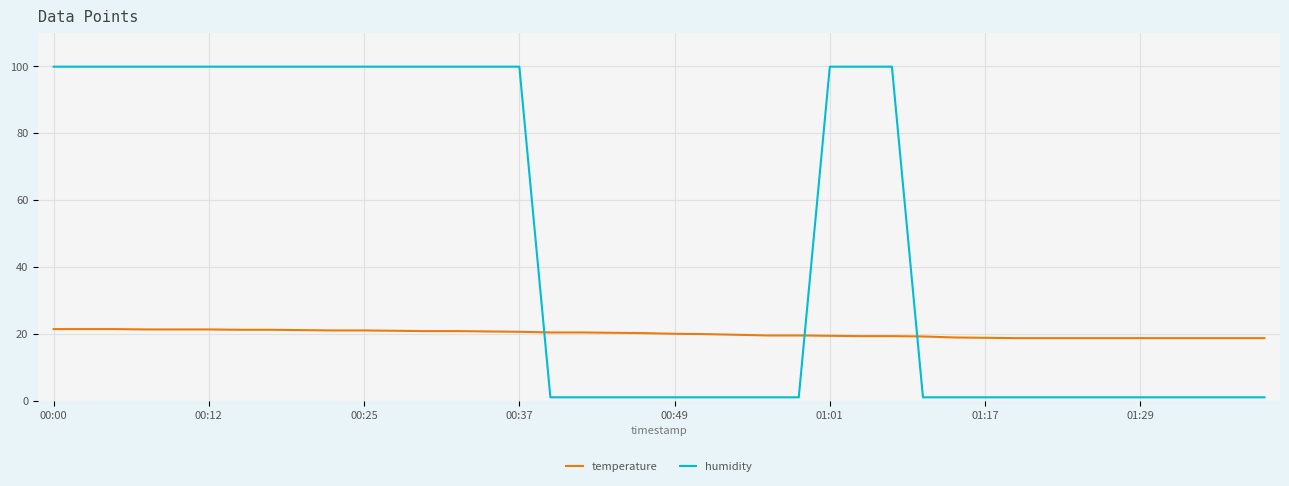

List the series in order of their overall mean, highest first.

humidity, temperature